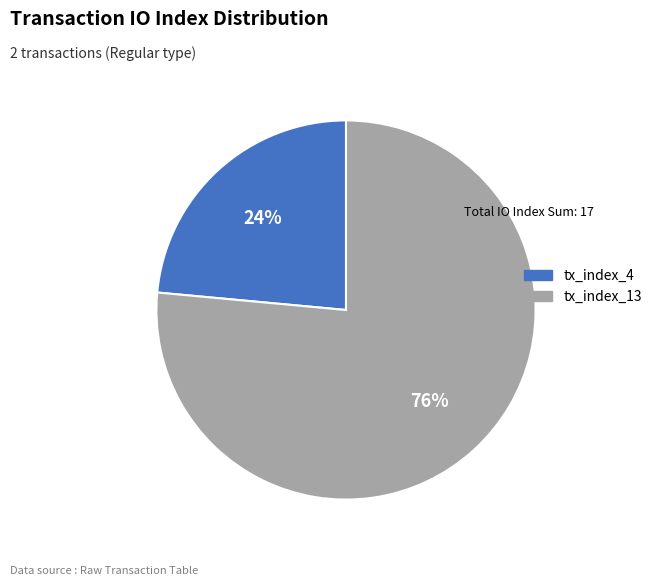

How many segments does this pie chart have?

2